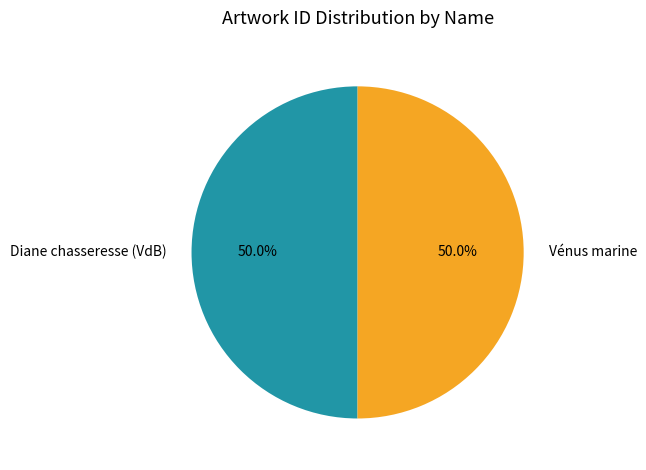

Approximately how many times larger is the value at Vénus marine compared to Diane chasseresse (VdB)?

1.0